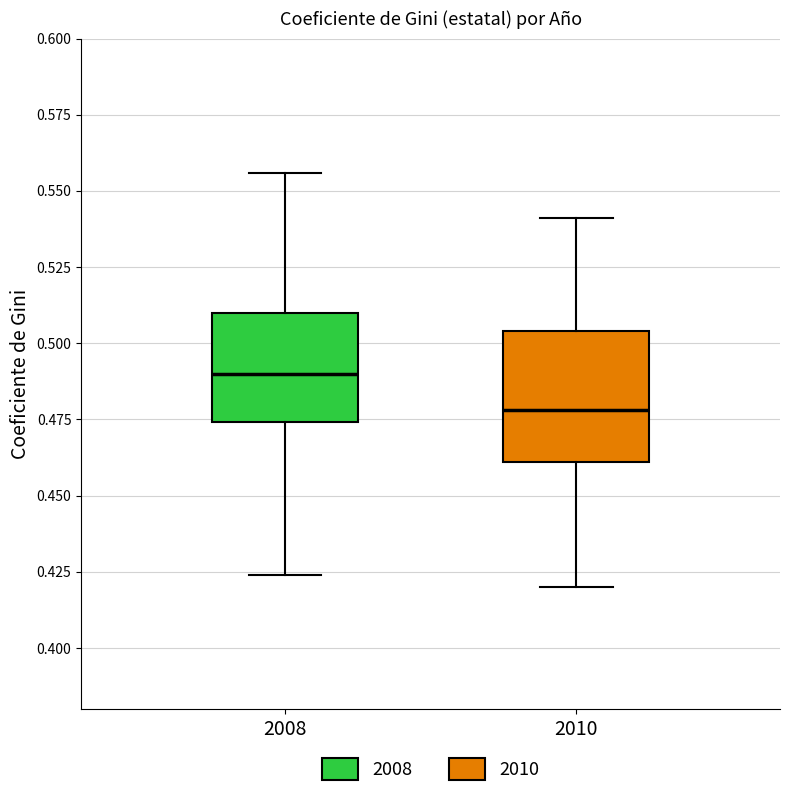

Where does the upper whisker of the box at x = 2010 end on the y-axis? The values are not printed on the chart, so give them approximately, as read against the axis.

0.540